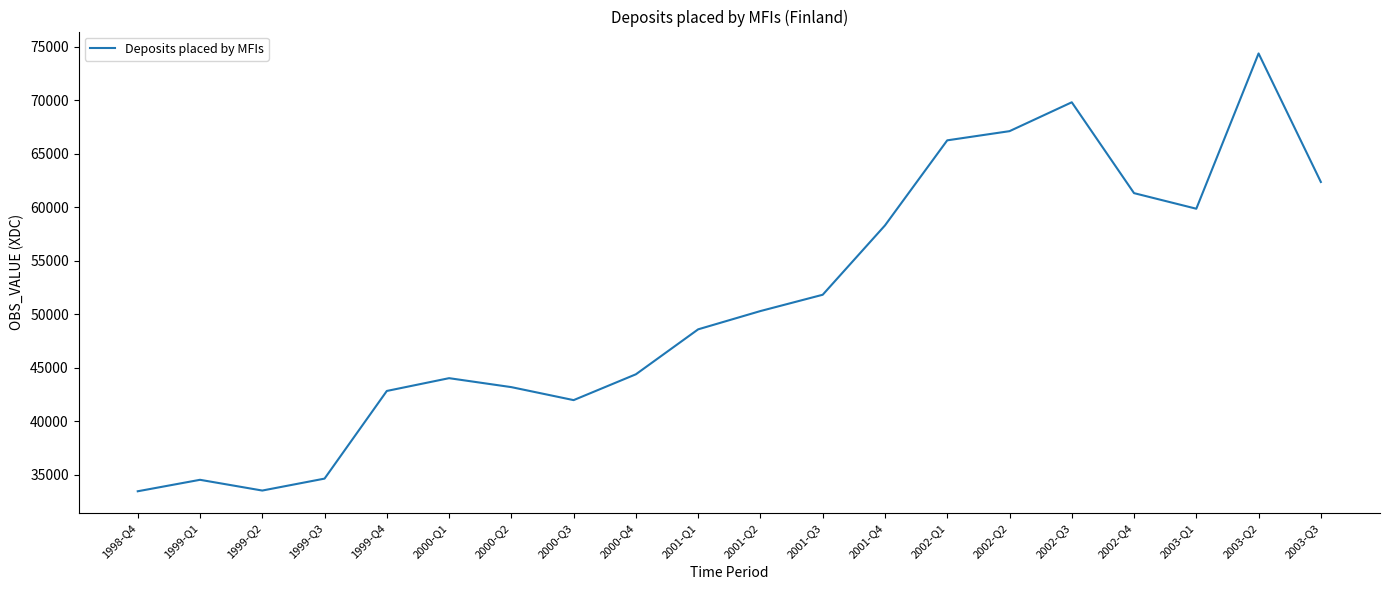

What value does the data have at 2002-Q2?

67112